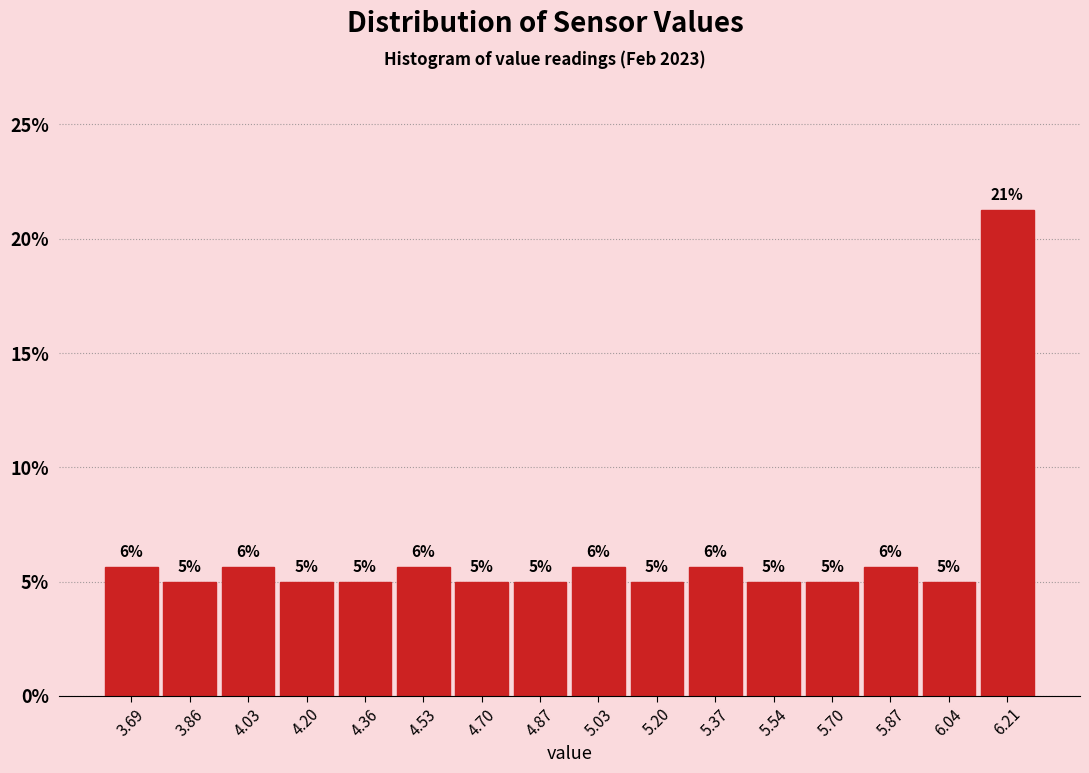

Which range on the x-axis has the tallest bar?

6.12 to 6.30